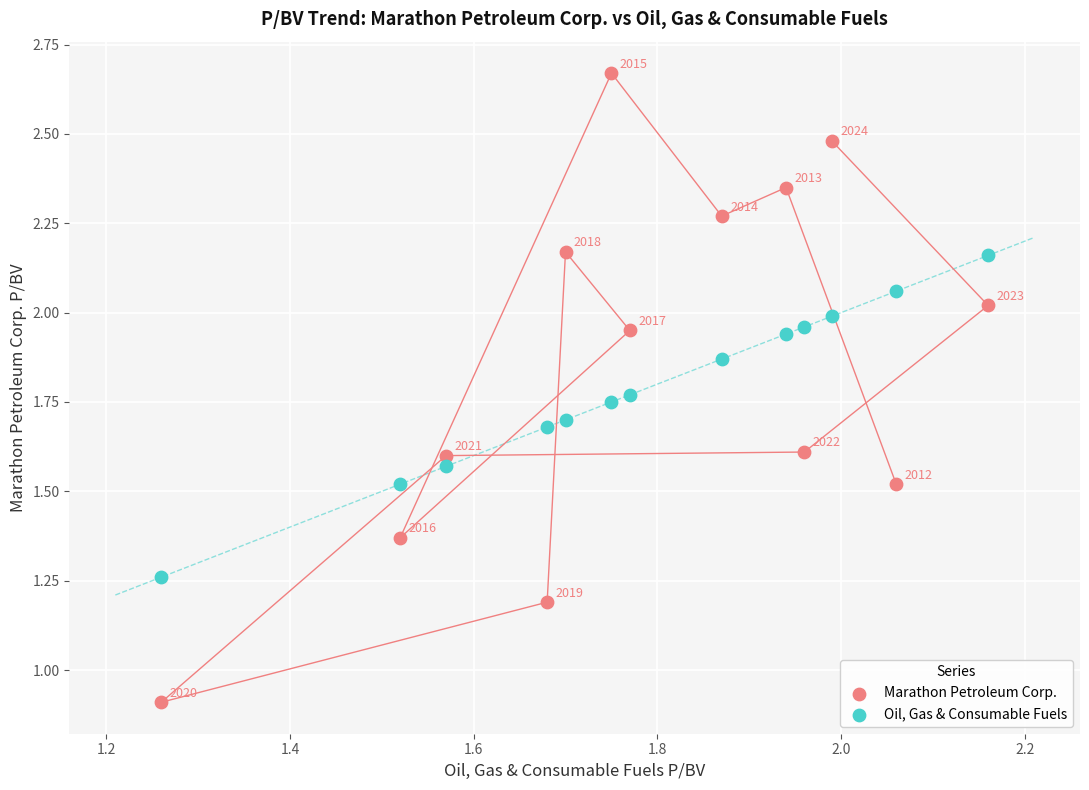

What is the X range (max minus min) for the scatter plot?

0.9